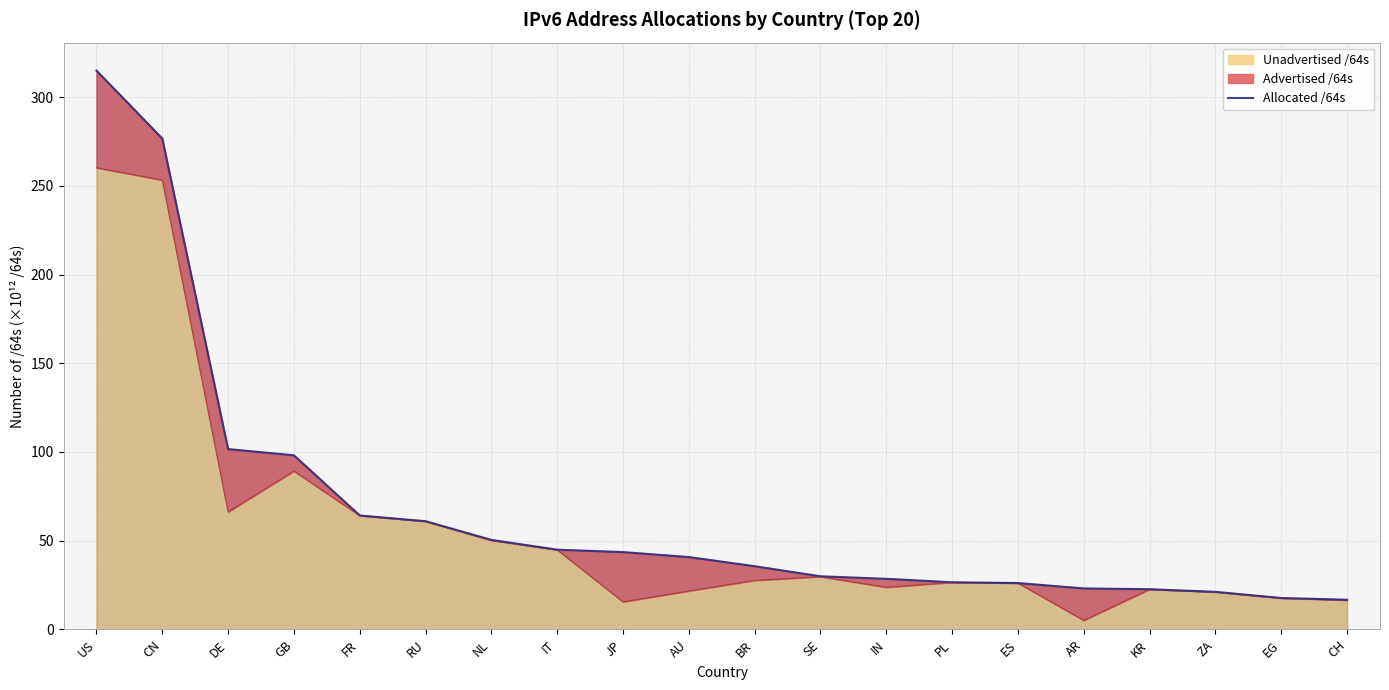

At which label does the data first exceed 40?

US